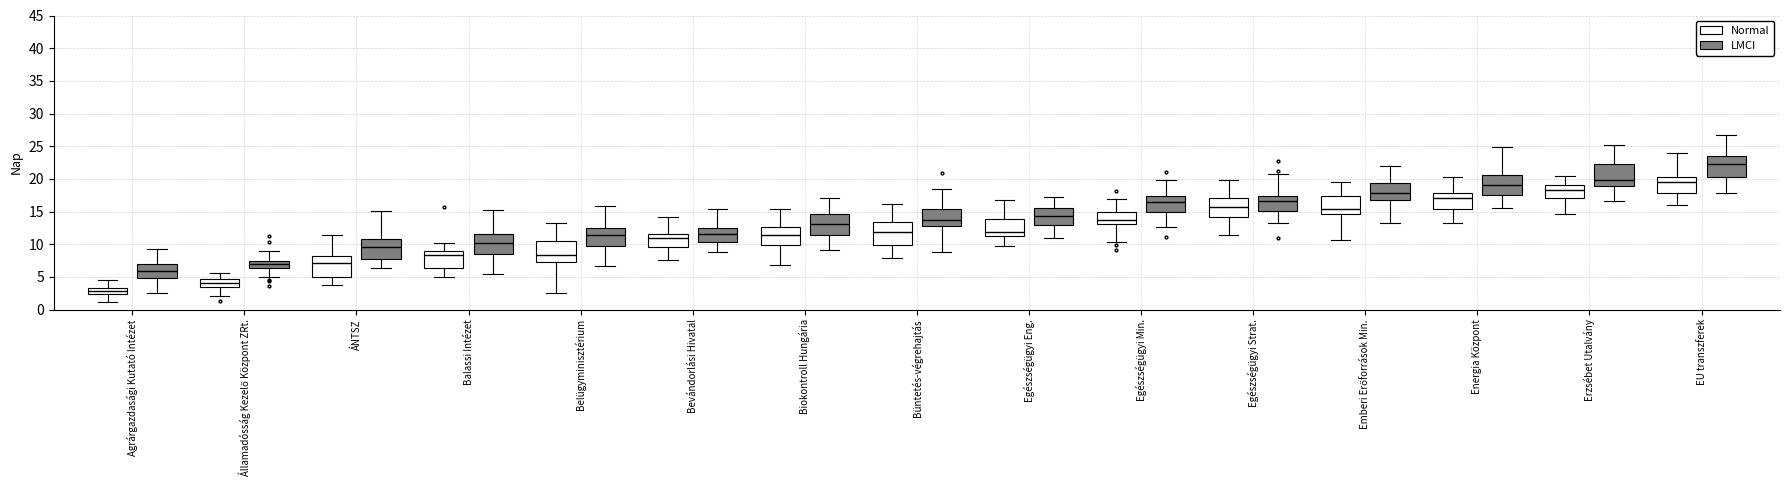

Reading left to right, transcribe this box plot: for each box, give where its median line is, the range the box spans, and where its two whiskers end, as read against the y-axis. The values are not printed on the chart, so give them approximately, as read against the axis.

Agrárgazdasági Kutató Intézet (Normal): median 3.0, box 2.5 to 3.5, whiskers 1.0 to 4.5
Agrárgazdasági Kutató Intézet (LMCI): median 6.0, box 5.0 to 7.0, whiskers 2.5 to 9.0
Államadósság Kezelő Központ ZRt. (Normal): median 4.0, box 3.5 to 4.5, whiskers 2.0 to 5.5
Államadósság Kezelő Központ ZRt. (LMCI): median 7.0, box 6.5 to 7.5, whiskers 5.0 to 9.0
ÁNTSZ (Normal): median 7.0, box 5.0 to 8.0, whiskers 4.0 to 11.5
ÁNTSZ (LMCI): median 9.5, box 7.5 to 11.0, whiskers 6.5 to 15.0
Balassi Intézet (Normal): median 8.5, box 6.5 to 9.0, whiskers 5.0 to 10.0
Balassi Intézet (LMCI): median 10.0, box 8.5 to 11.5, whiskers 5.5 to 15.0
Belügyminisztérium (Normal): median 8.5, box 7.0 to 10.5, whiskers 2.5 to 13.0
Belügyminisztérium (LMCI): median 11.5, box 9.5 to 12.5, whiskers 6.5 to 16.0
Bevándorlási Hivatal (Normal): median 11.0, box 9.5 to 11.5, whiskers 7.5 to 14.0
Bevándorlási Hivatal (LMCI): median 11.5, box 10.5 to 12.5, whiskers 8.5 to 15.5
Biokontroll Hungária (Normal): median 11.5, box 10.0 to 12.5, whiskers 7.0 to 15.5
Biokontroll Hungária (LMCI): median 13.0, box 11.5 to 14.5, whiskers 9.0 to 17.0
Büntetés-végrehajtás (Normal): median 12.0, box 10.0 to 13.5, whiskers 8.0 to 16.0
Büntetés-végrehajtás (LMCI): median 14.0, box 12.5 to 15.5, whiskers 9.0 to 18.5
Egészségügyi Eng. (Normal): median 12.0, box 11.5 to 14.0, whiskers 10.0 to 17.0
Egészségügyi Eng. (LMCI): median 14.5, box 13.0 to 15.5, whiskers 11.0 to 17.5
Egészségügyi Min. (Normal): median 13.5, box 13.0 to 15.0, whiskers 10.5 to 17.0
Egészségügyi Min. (LMCI): median 16.5, box 15.0 to 17.5, whiskers 12.5 to 20.0
Egészségügyi Strat. (Normal): median 15.5, box 14.0 to 17.0, whiskers 11.5 to 20.0
Egészségügyi Strat. (LMCI): median 16.5, box 15.0 to 17.5, whiskers 13.0 to 21.0
Emberi Erőforrások Min. (Normal): median 15.5, box 14.5 to 17.5, whiskers 10.5 to 19.5
Emberi Erőforrások Min. (LMCI): median 18.0, box 17.0 to 19.5, whiskers 13.5 to 22.0
Energia Központ (Normal): median 17.0, box 15.5 to 18.0, whiskers 13.5 to 20.5
Energia Központ (LMCI): median 19.0, box 17.5 to 20.5, whiskers 15.5 to 25.0
Erzsébet Utalvány (Normal): median 18.5, box 17.0 to 19.0, whiskers 14.5 to 20.5
Erzsébet Utalvány (LMCI): median 20.0, box 19.0 to 22.5, whiskers 16.5 to 25.0
EU transzferek (Normal): median 19.5, box 18.0 to 20.5, whiskers 16.0 to 24.0
EU transzferek (LMCI): median 22.0, box 20.5 to 23.5, whiskers 18.0 to 26.5